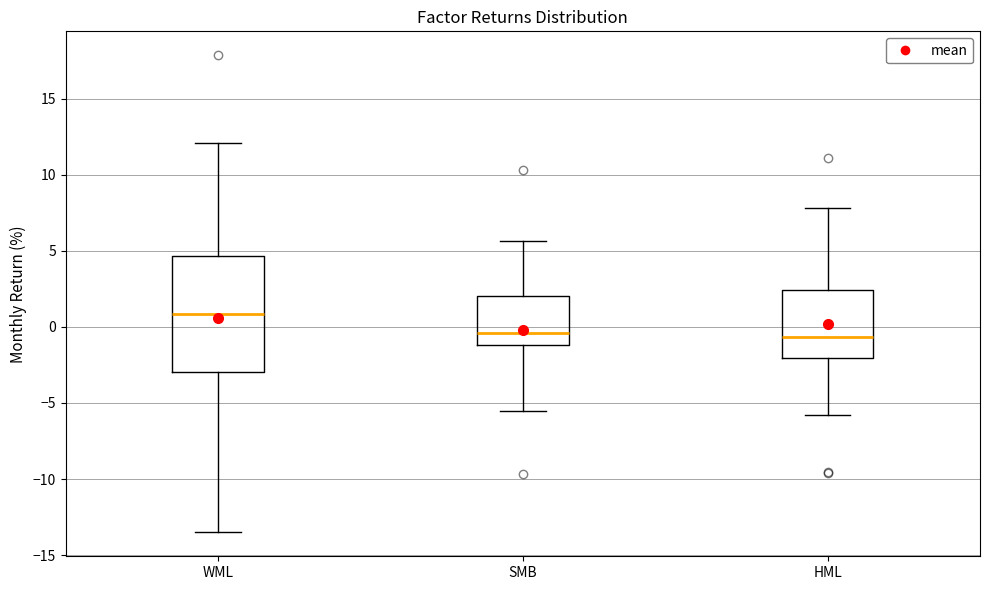

Which box is the tallest, from its lower edge to its upper edge?

WML